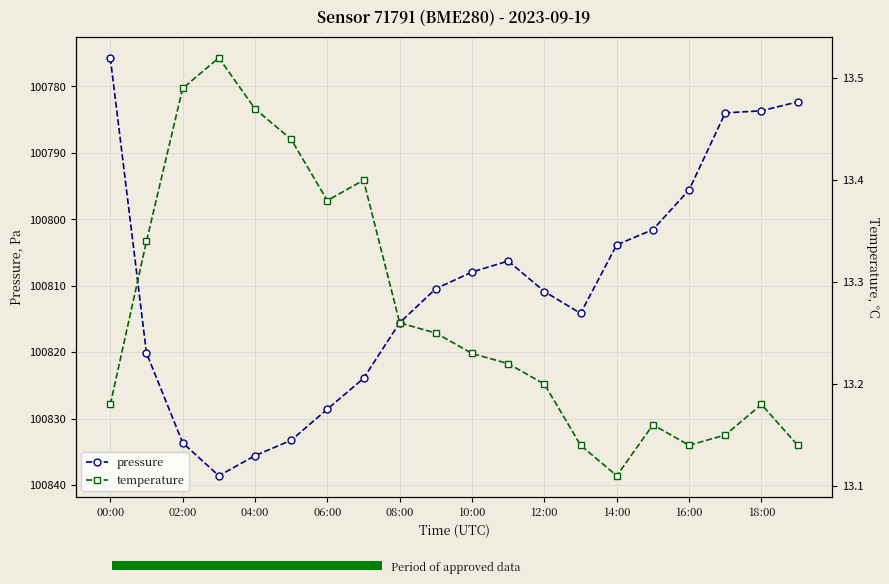

What is the minimum value for pressure?

100775.7